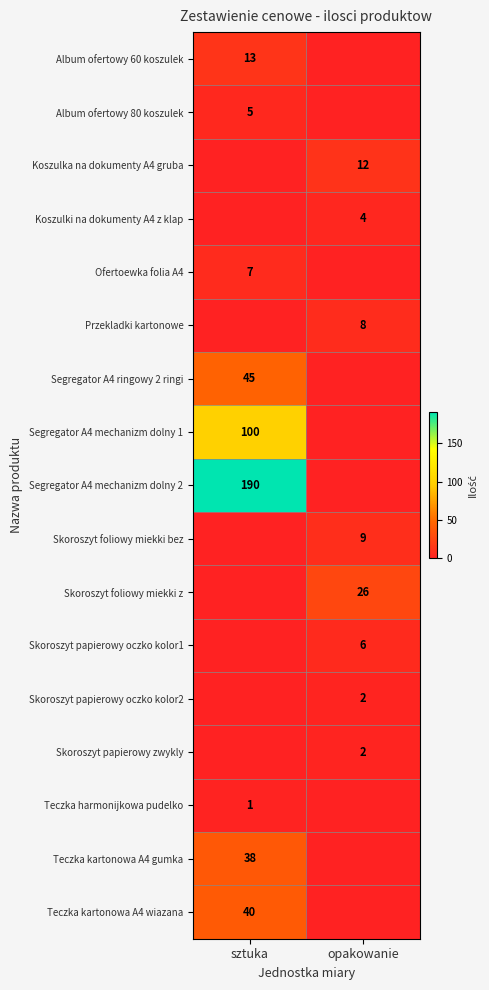

Is the value of Skoroszyt foliowy miekki z at opakowanie greater than the value of Skoroszyt papierowy zwykly at opakowanie?

Yes